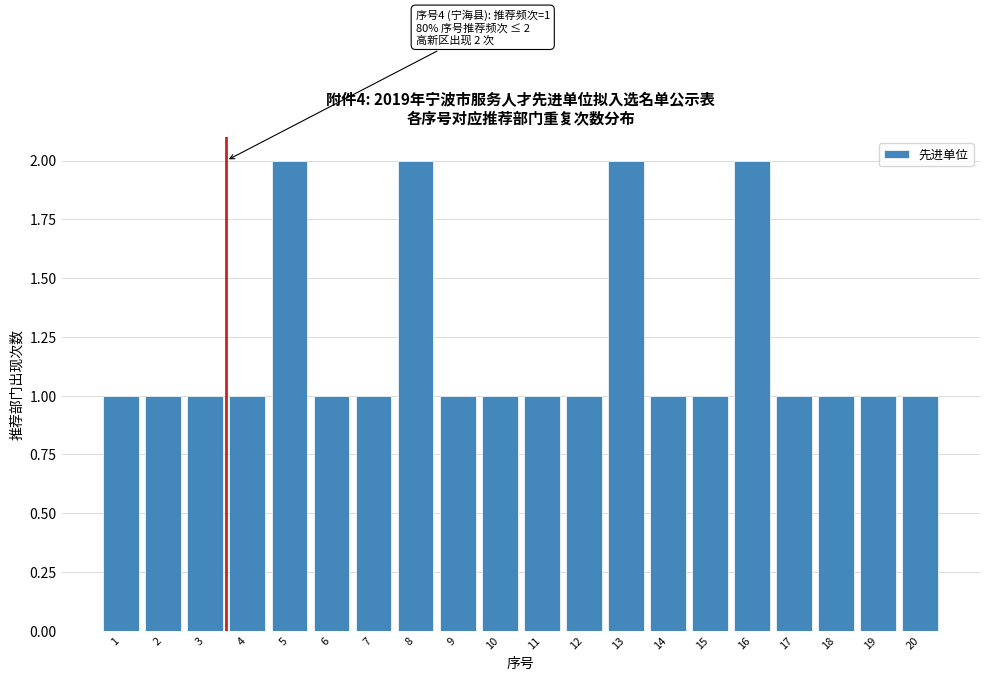

Reading right to left, extract all data points from this chart.

20=1	19=1	18=1	17=1	16=2	15=1	14=1	13=2	12=1	11=1	10=1	9=1	8=2	7=1	6=1	5=2	4=1	3=1	2=1	1=1